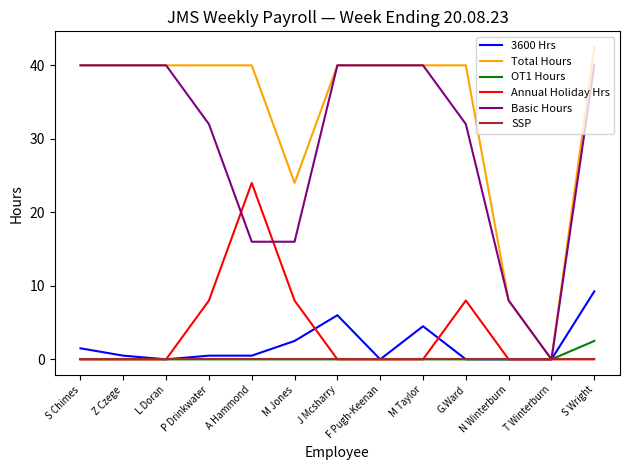

What is the highest value of the Total Hours series?

42.5